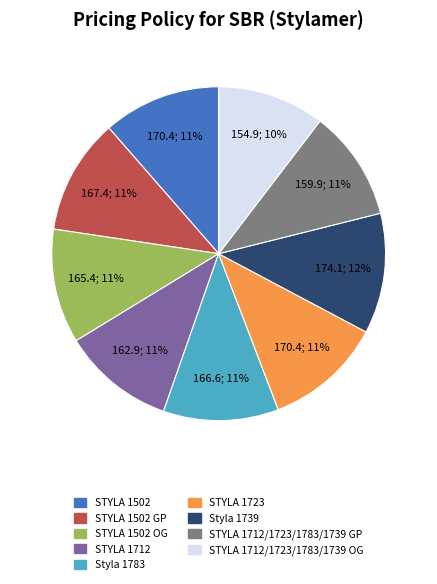

To the nearest percent, what is the average slice percentage?

11%